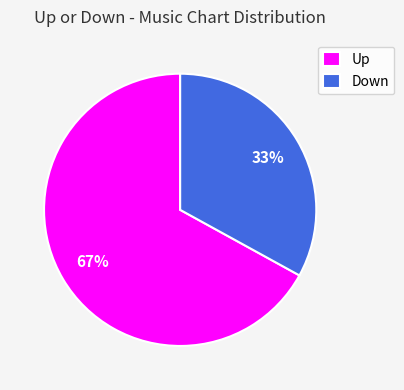

The Up slice represents 82% of the pie. True or false?

False